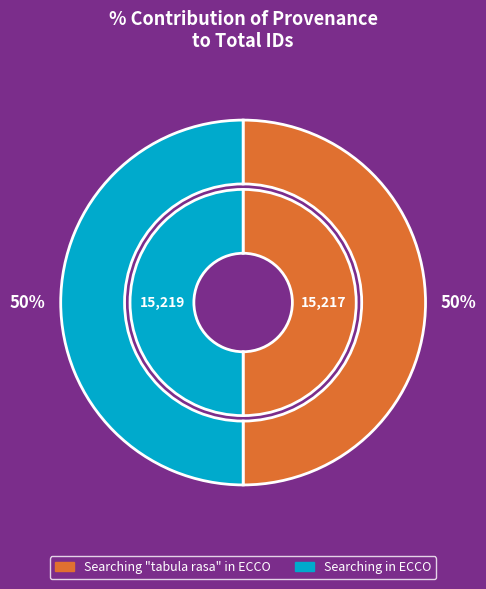

What is the change in value from Searching "tabula rasa" in ECCO to Searching in ECCO?

+2